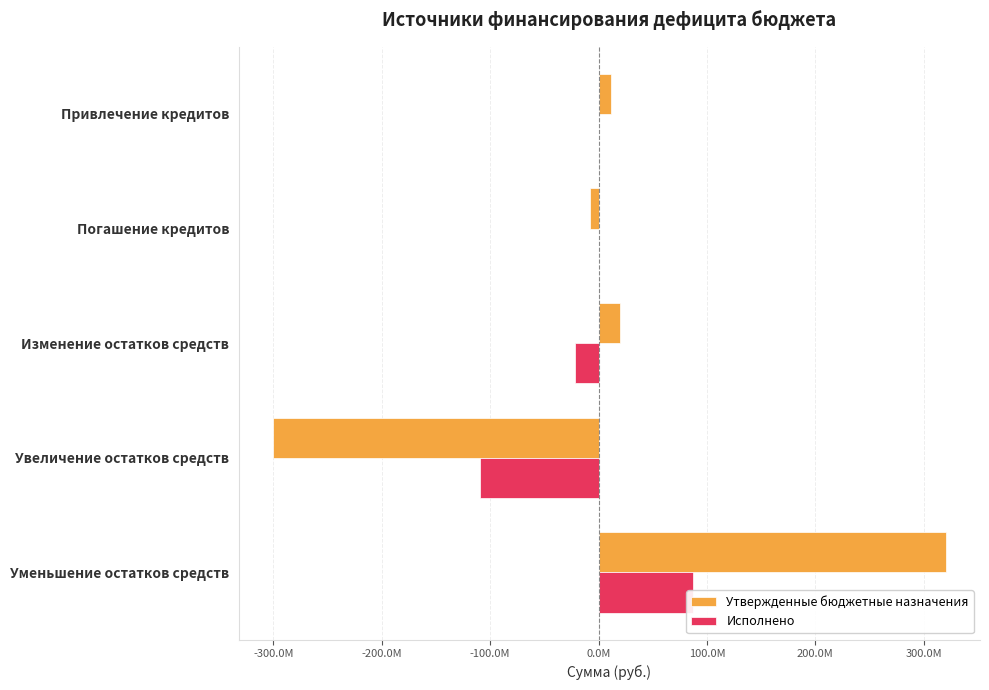

Between Привлечение кредитов and Изменение остатков средств, which series saw the biggest shift?

Исполнено